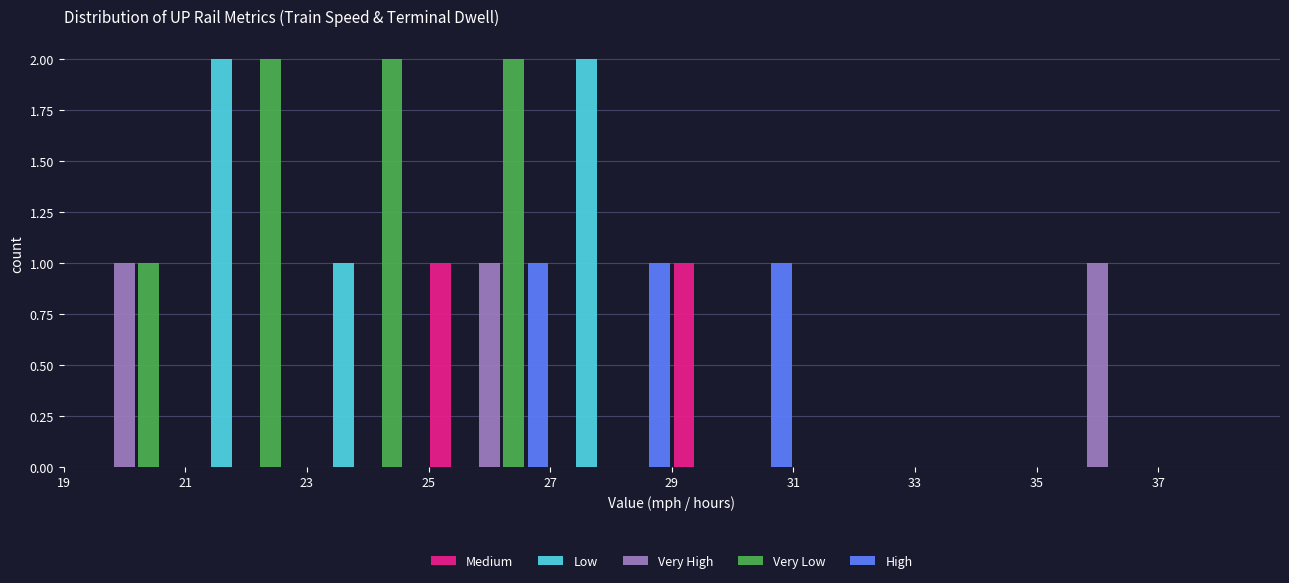

Reading left to right, list every range on the x-axis with the height of the bar of each series over it. The values are not printed on the chart, so give them approximately, as read against the axis.

19 to 21: Medium=0	Low=0	Very High=1	Very Low=1	High=0
21 to 23: Medium=0	Low=2	Very High=0	Very Low=2	High=0
23 to 25: Medium=0	Low=1	Very High=0	Very Low=2	High=0
25 to 27: Medium=1	Low=0	Very High=1	Very Low=2	High=1
27 to 29: Medium=0	Low=2	Very High=0	Very Low=0	High=1
29 to 31: Medium=1	Low=0	Very High=0	Very Low=0	High=1
31 to 33: Medium=0	Low=0	Very High=0	Very Low=0	High=0
33 to 35: Medium=0	Low=0	Very High=0	Very Low=0	High=0
35 to 37: Medium=0	Low=0	Very High=1	Very Low=0	High=0